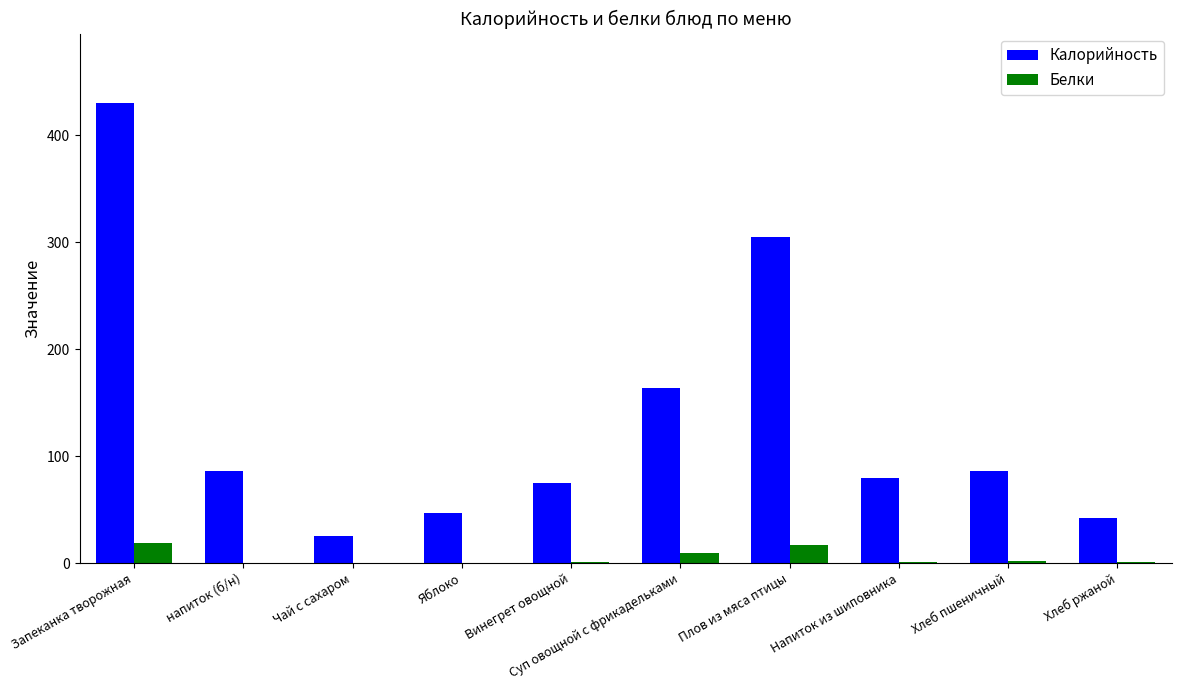

What is the total value across all series at Суп овощной с фрикадельками?

172.3